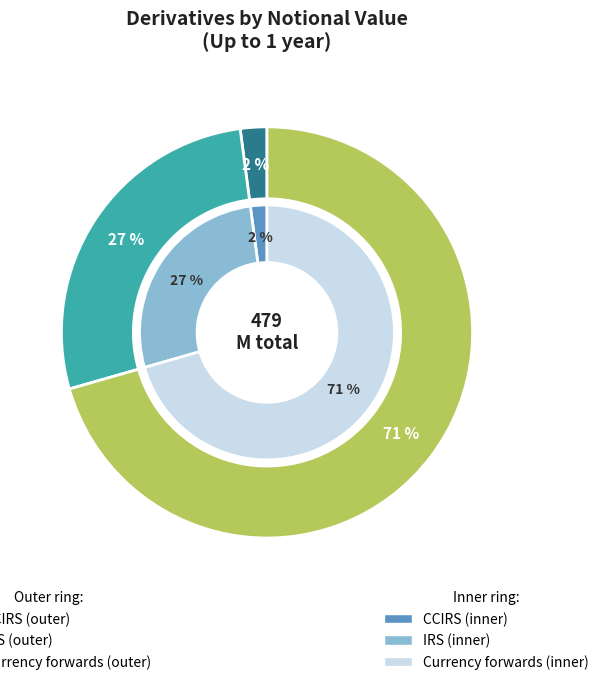

Approximately how many times larger is the value at Currency forwards compared to IRS?

2.6